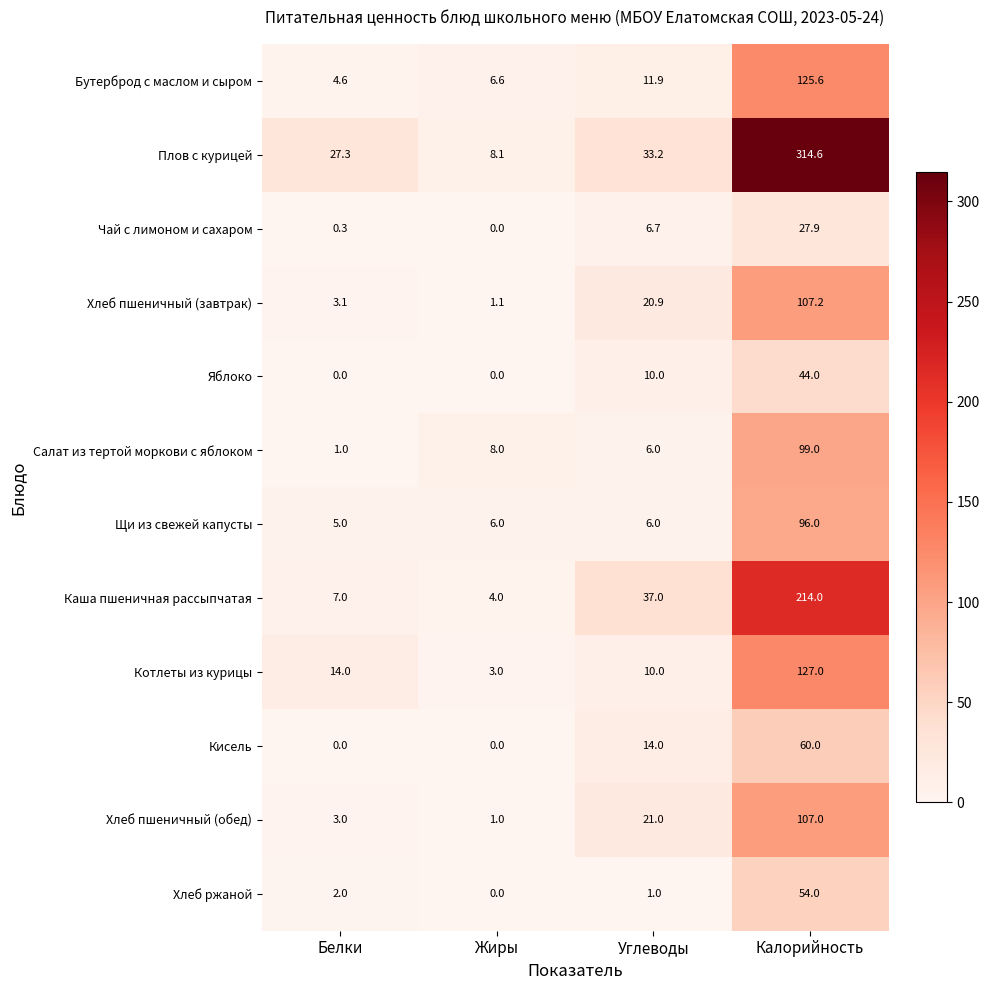

Is the value of Хлеб пшеничный (обед) at Белки greater than the value of Бутерброд с маслом и сыром at Белки?

No